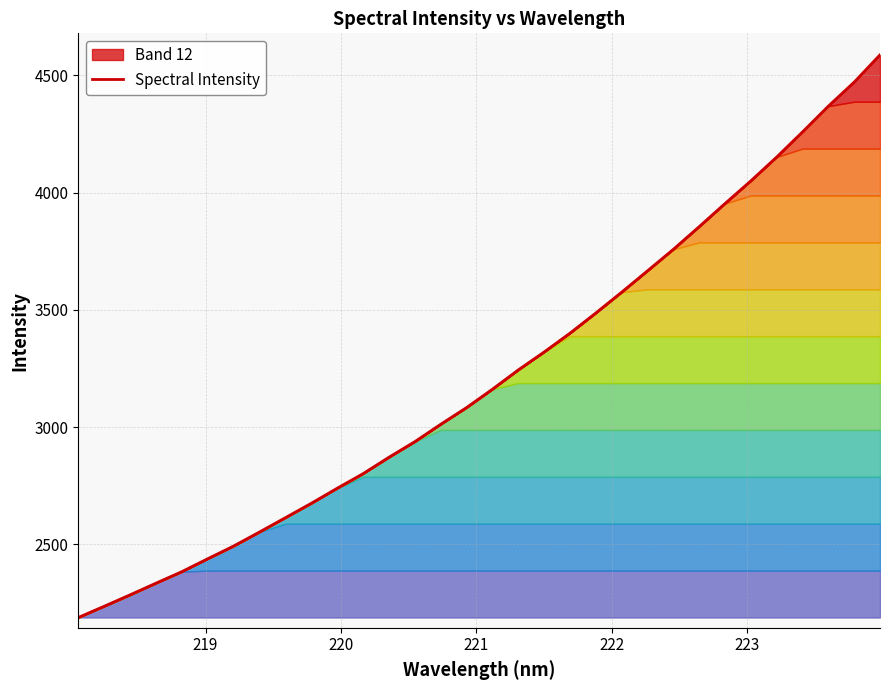

What is the maximum value shown in the chart?

4588.1